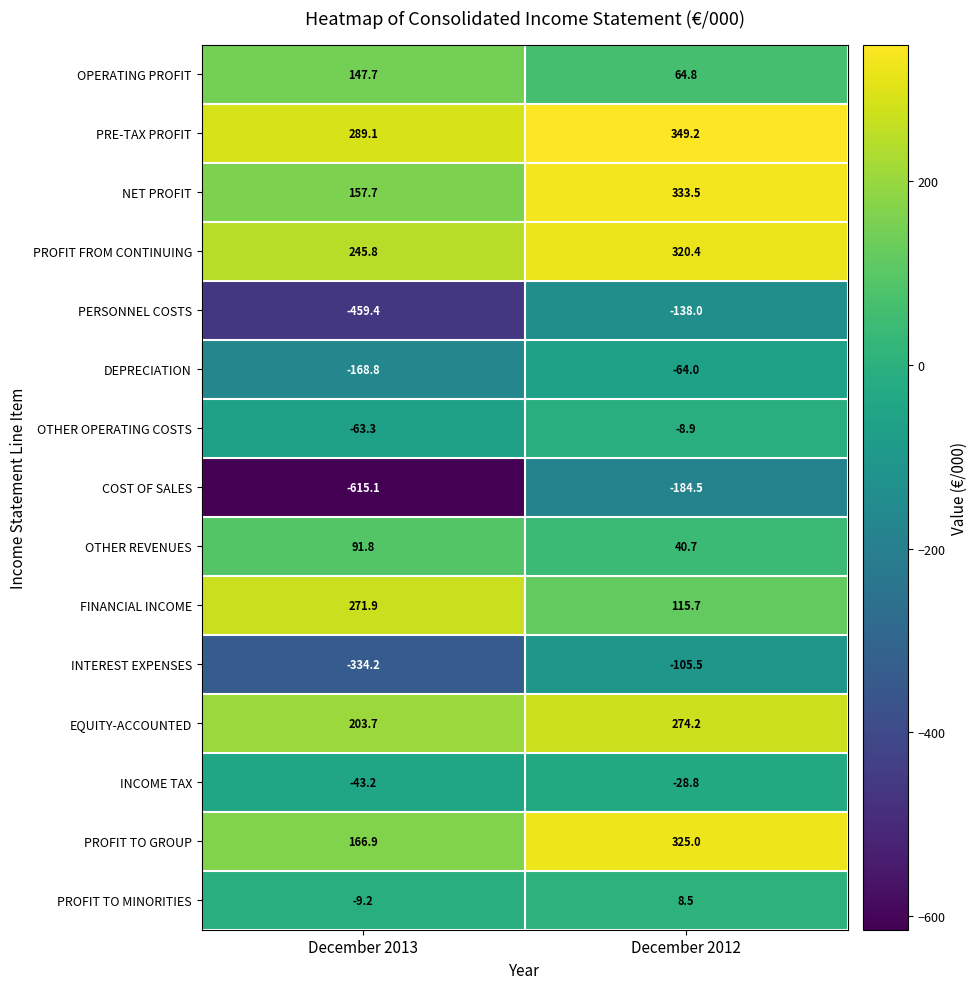

What is the minimum value shown in the chart?

-615.1